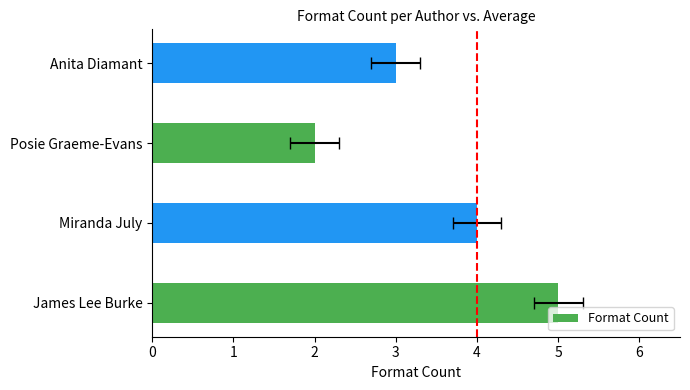

Approximately how many times larger is the value at Posie Graeme-Evans compared to Miranda July?

0.5